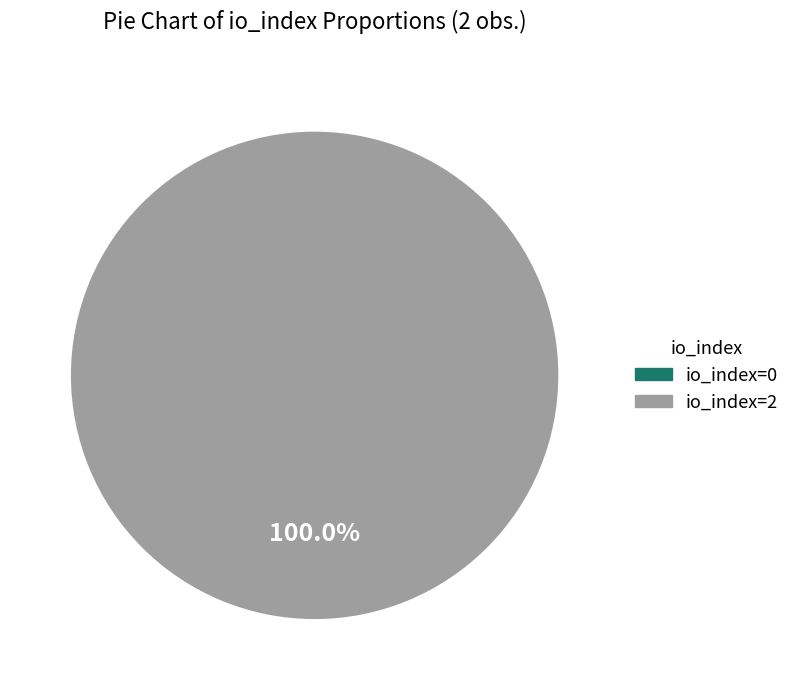

Is it true that io_index=0 is 10% of the pie?

False